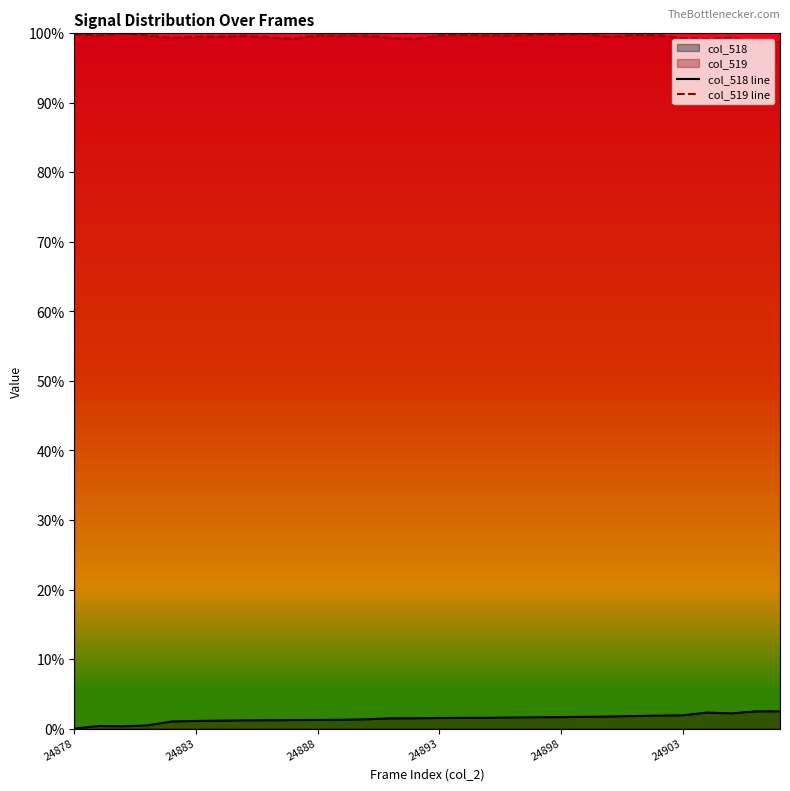

The col_518 line series shows 1.2 at 24888. True or false?

True